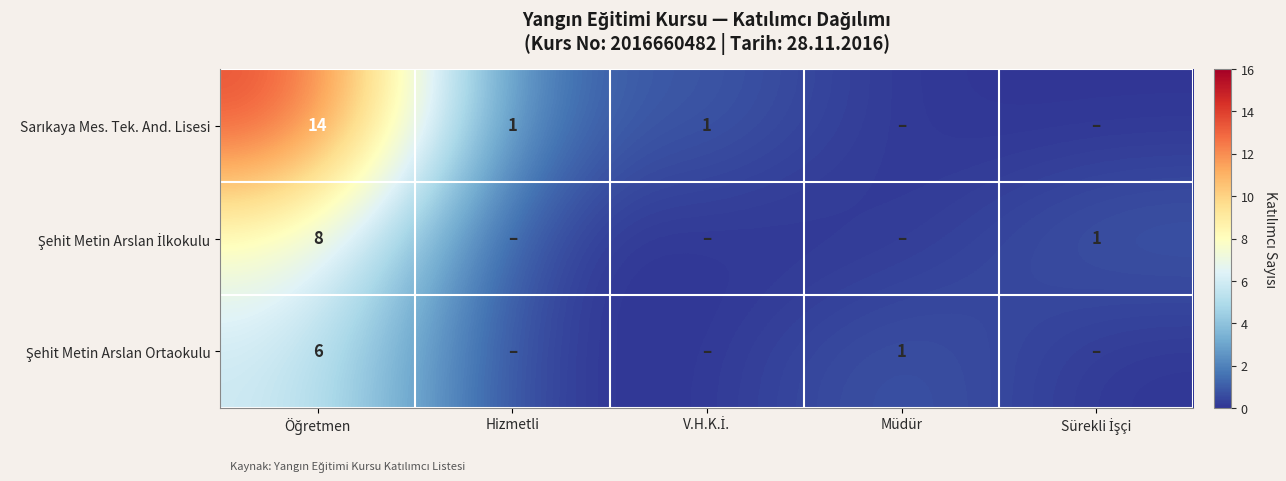

What is the difference between the Sarıkaya Mes. Tek. And. Lisesi values at V.H.K.İ. and Sürekli İşçi?

1